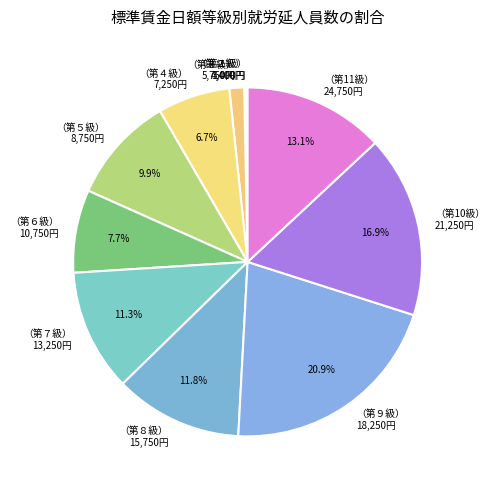

Between （第３級） 5,750円 and （第７級） 13,250円, which is larger?

（第７級） 13,250円